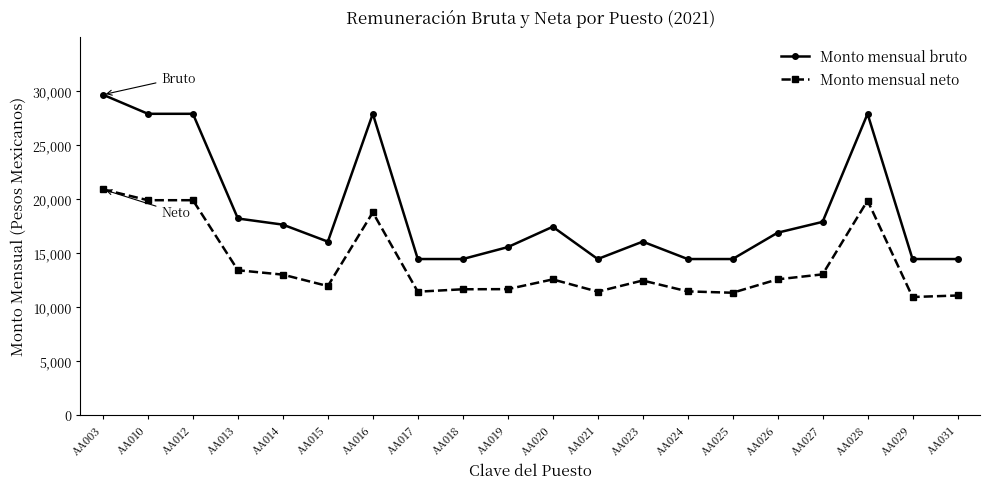

How many lines are shown in the chart?

2